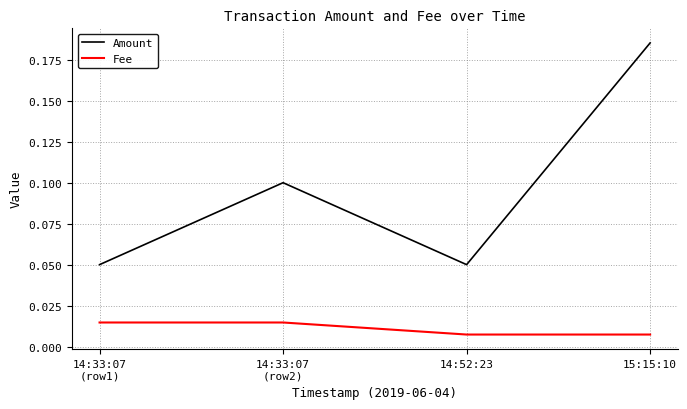

How many categories are shown in the chart?

4